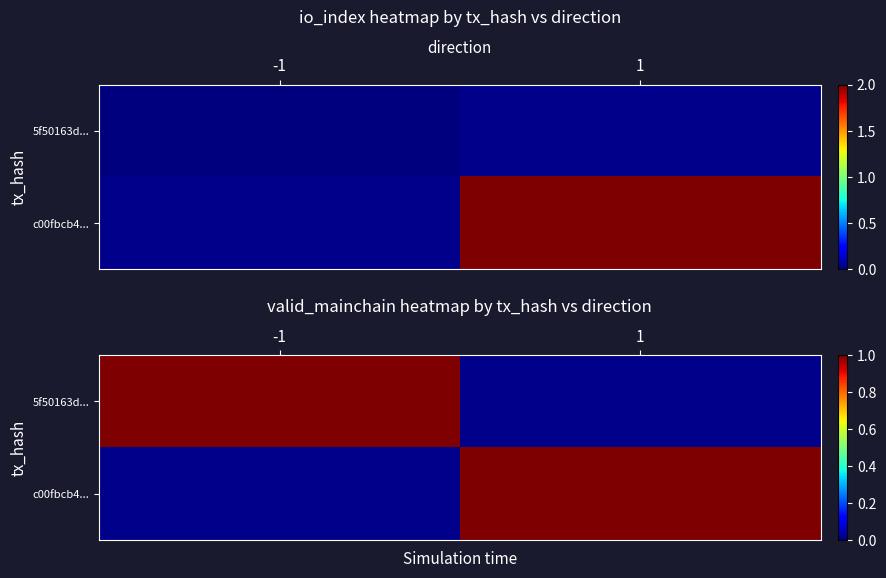

What is the difference between the highest and lowest values at direction?

2